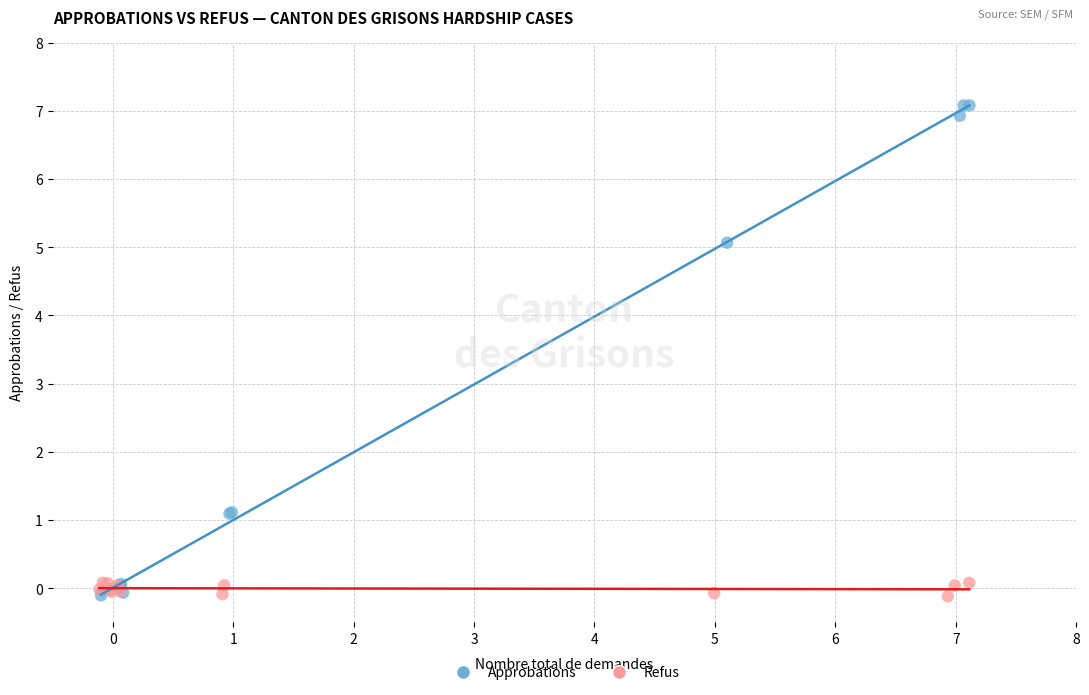

Which series has the widest spread of Y values?

Approbations